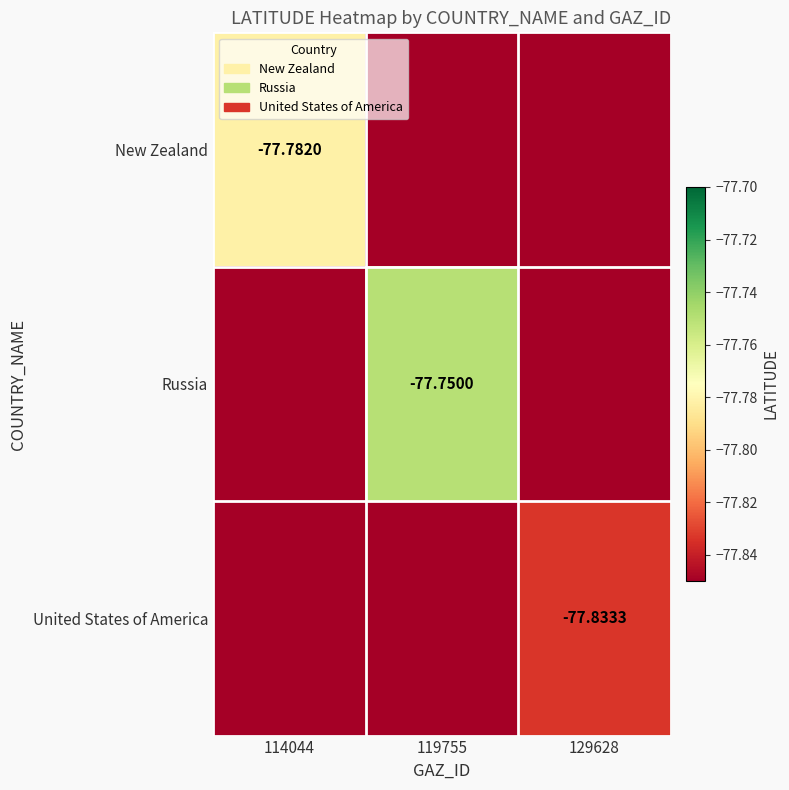

Is the value of New Zealand at 114044 greater than the value of United States of America at 129628?

Yes